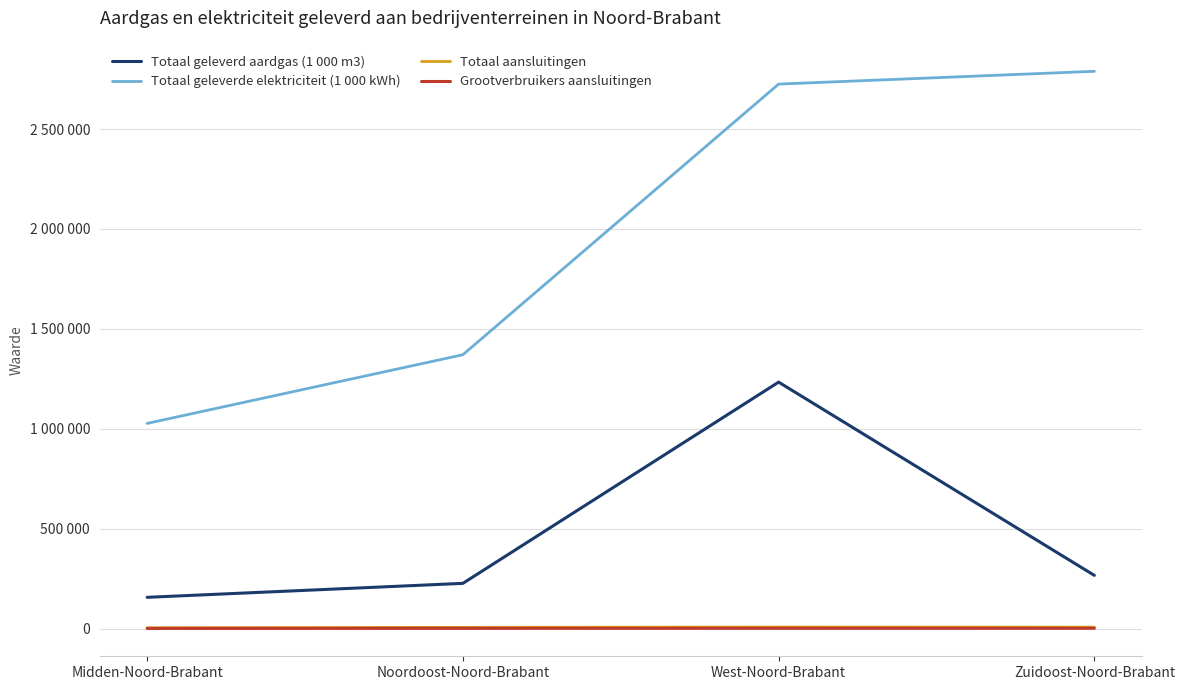

At which category is the sum across all series the highest?

West-Noord-Brabant